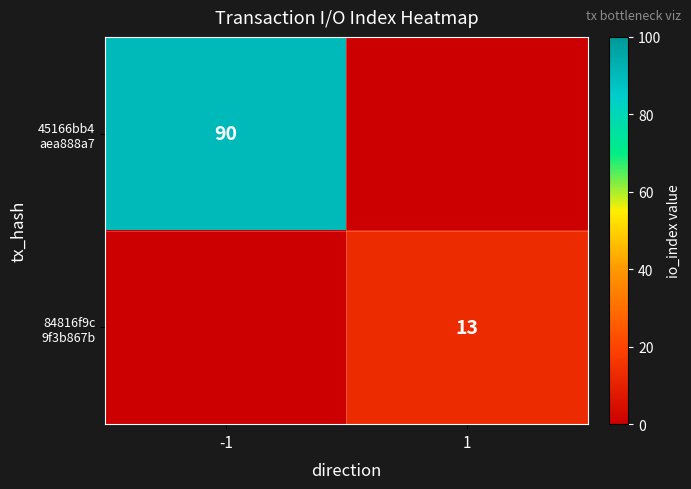

Rank the series by their average value, from lowest to highest.

84816f9c 9f3b867b, 45166bb4 aea888a7